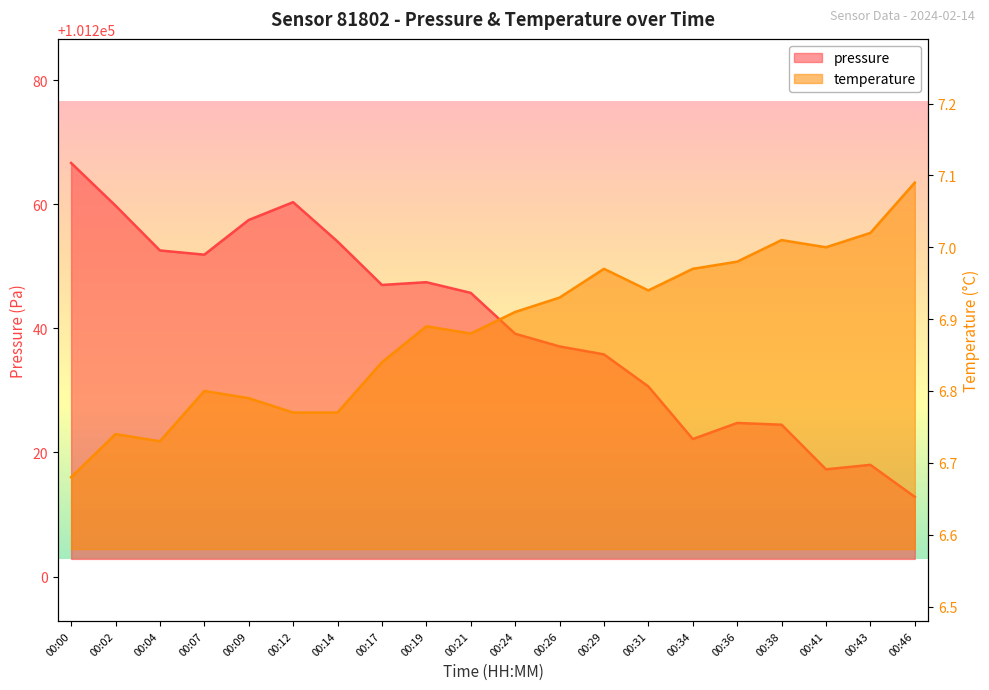

Reading left to right, what are all the values shown in this chart?

pressure: 101266.7	101259.8	101252.6	101251.9	101257.5	101260.3	101254.0	101247.0	101247.4	101245.7	101239.1	101237.1	101235.8	101230.6	101222.2	101224.8	101224.5	101217.3	101218.0	101212.8
temperature: 6.7	6.7	6.7	6.8	6.8	6.8	6.8	6.8	6.9	6.9	6.9	6.9	7.0	6.9	7.0	7.0	7.0	7.0	7.0	7.1